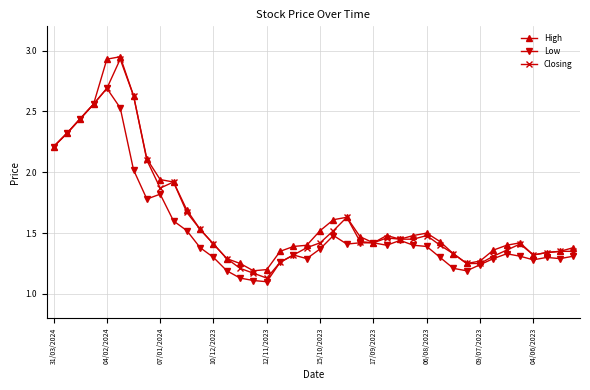

True or false: Closing has more than 2 interior local peaks.

True